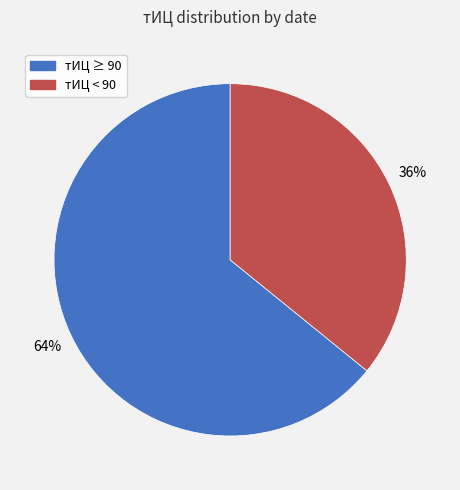

Is there any slice that represents more than half of the pie?

Yes